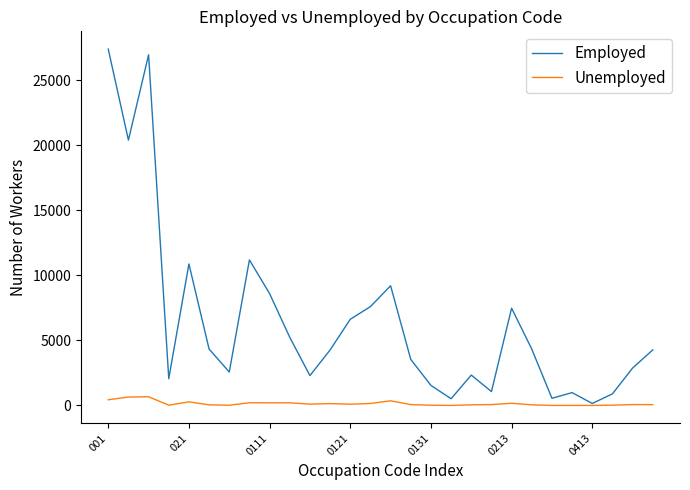

What is the maximum value shown in the chart?

27400